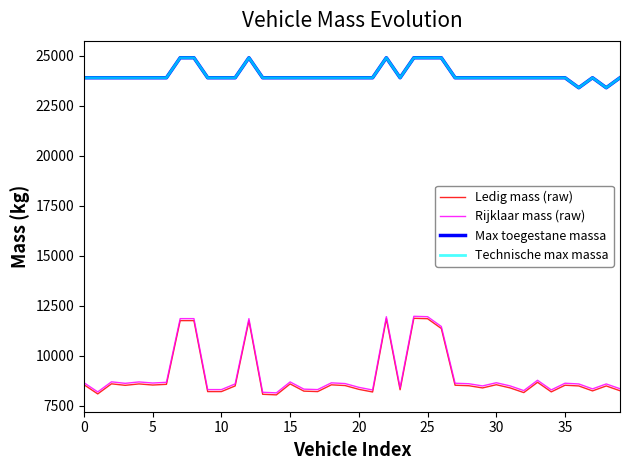

Which series has the largest total across all categories?

Max toegestane massa